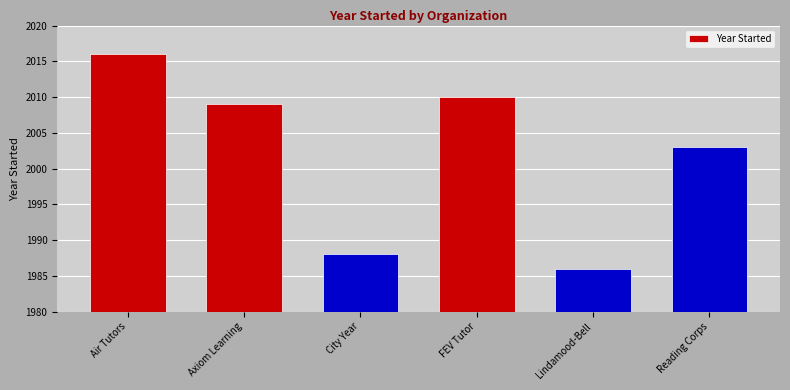

The chart shows a value of 1986 at Lindamood-Bell. True or false?

True